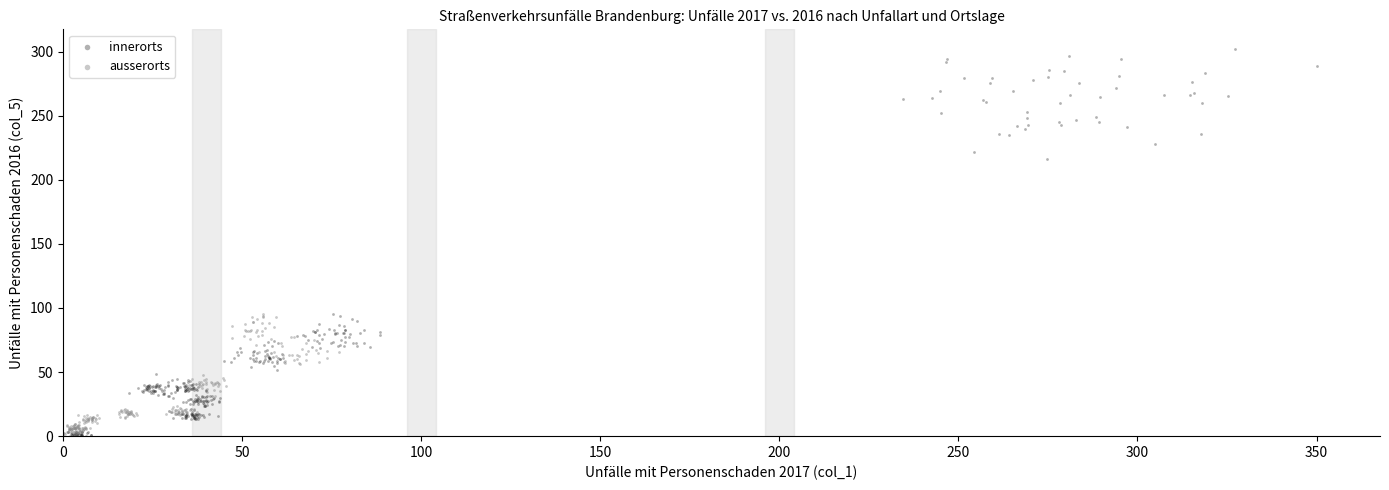

Which series reaches the minimum Y coordinate?

innerorts